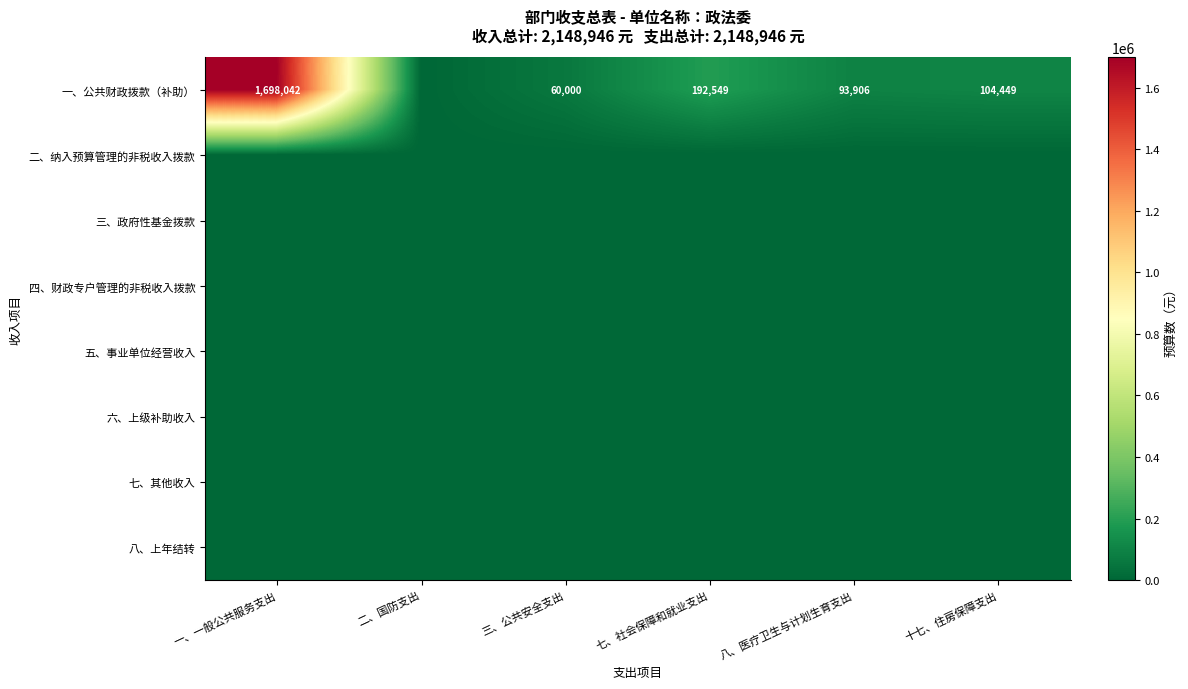

Between 七、社会保障和就业支出 and 十七、住房保障支出, which is larger?

七、社会保障和就业支出